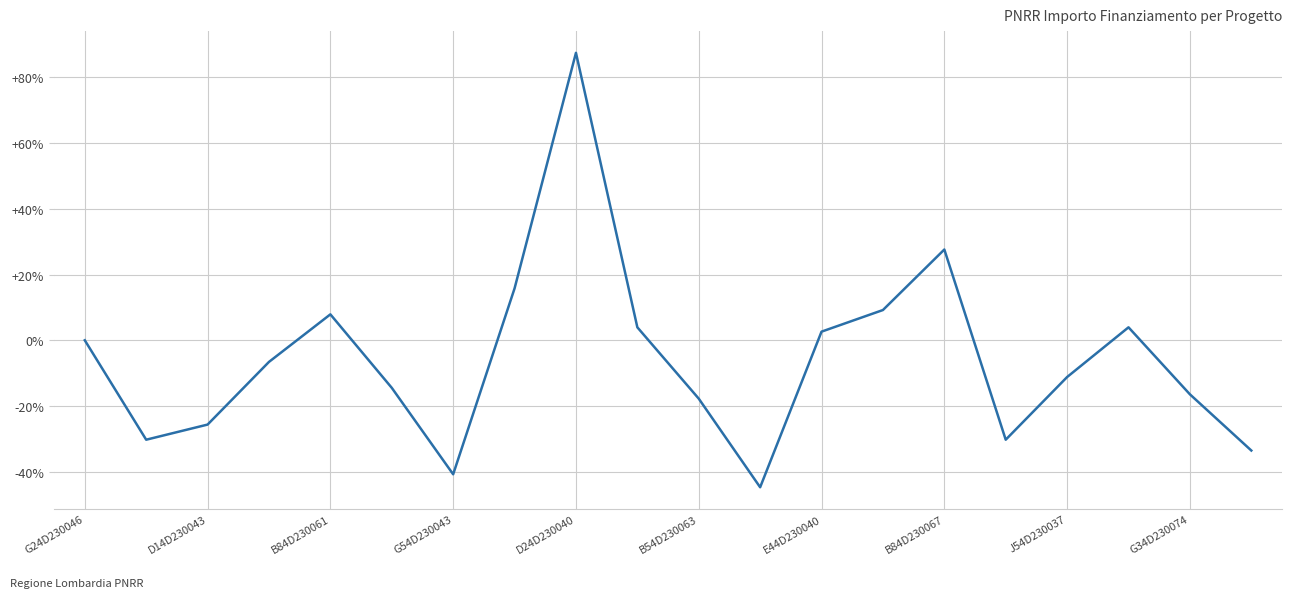

What is the greatest value displayed?

87.5